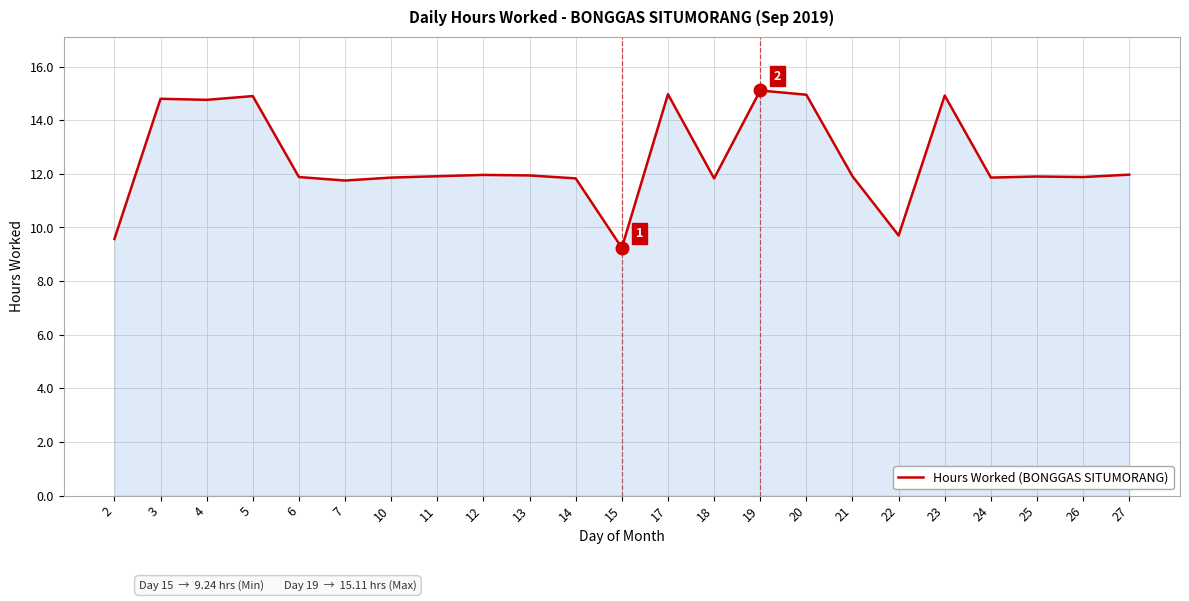

Which category has the highest value across all series?

19